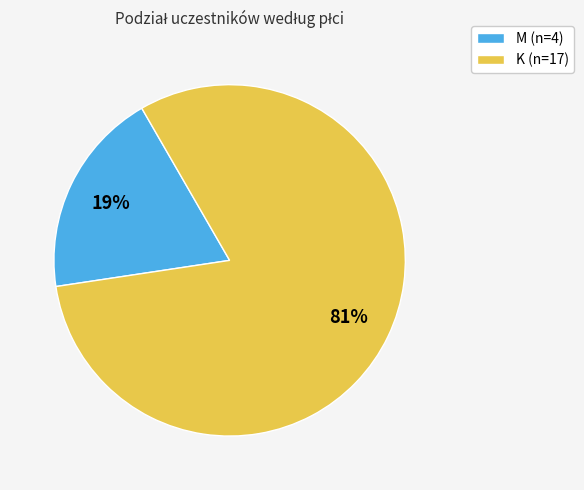

What is the smallest slice in the pie chart?

M